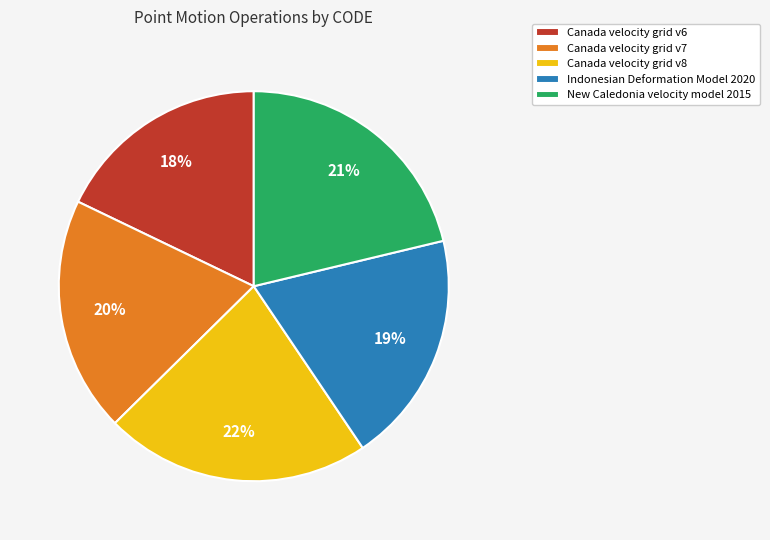

What is the smallest slice in the pie chart?

Canada velocity grid v6